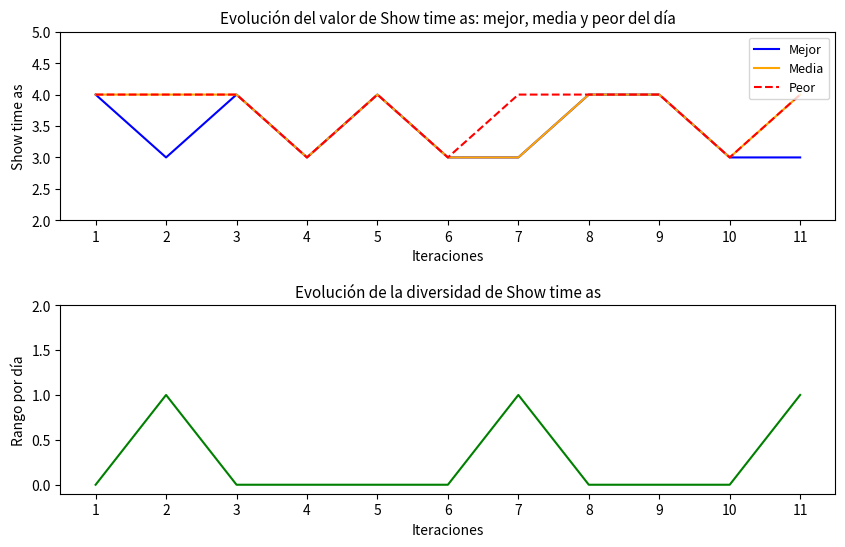

Which series has the largest range (max minus min)?

Mejor